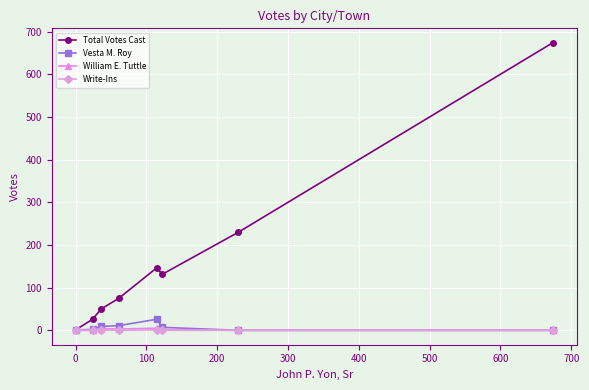

Which series has the largest total across all categories?

Total Votes Cast